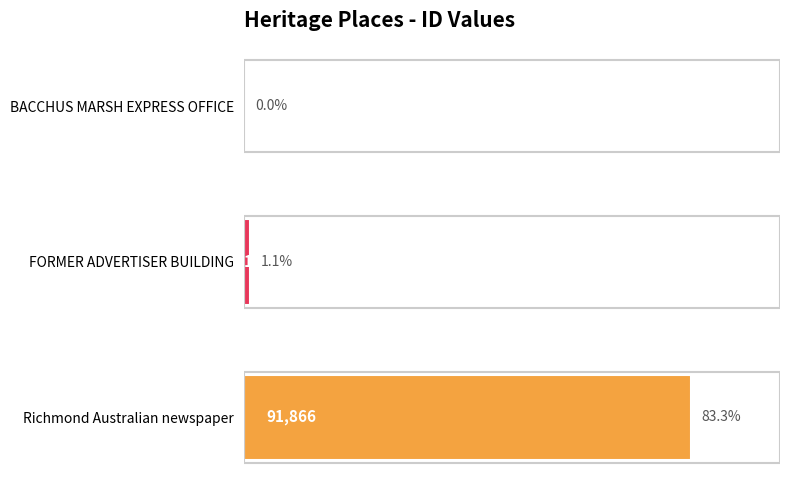

What is the approximate value at Richmond Australian newspaper?

91866